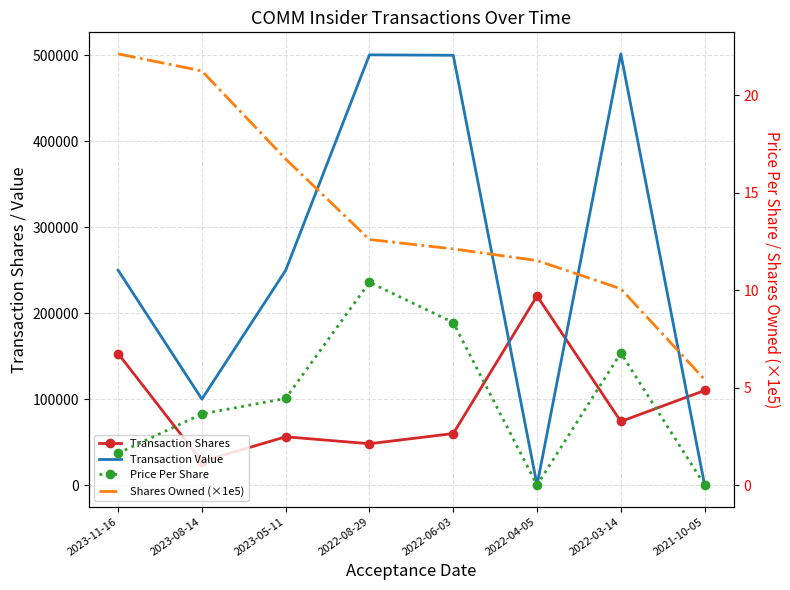

What are all the series names shown in the legend?

Transaction Shares, Transaction Value, Price Per Share, Shares Owned (×1e5)